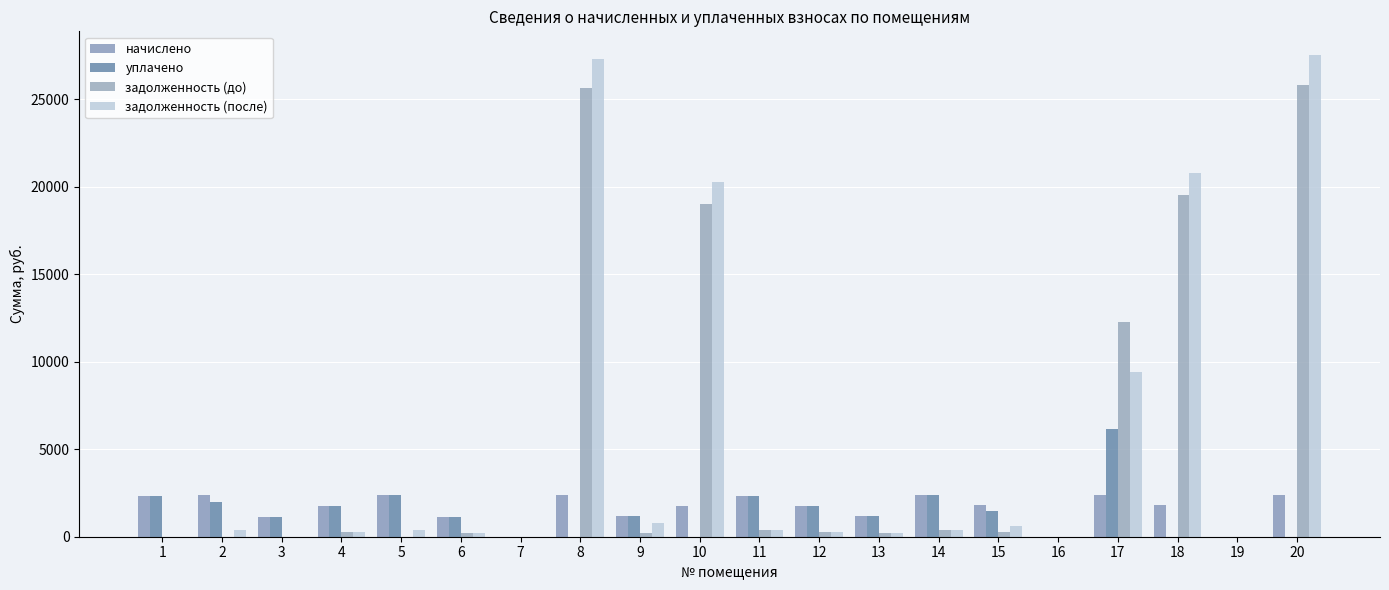

How many series are shown in this chart?

4